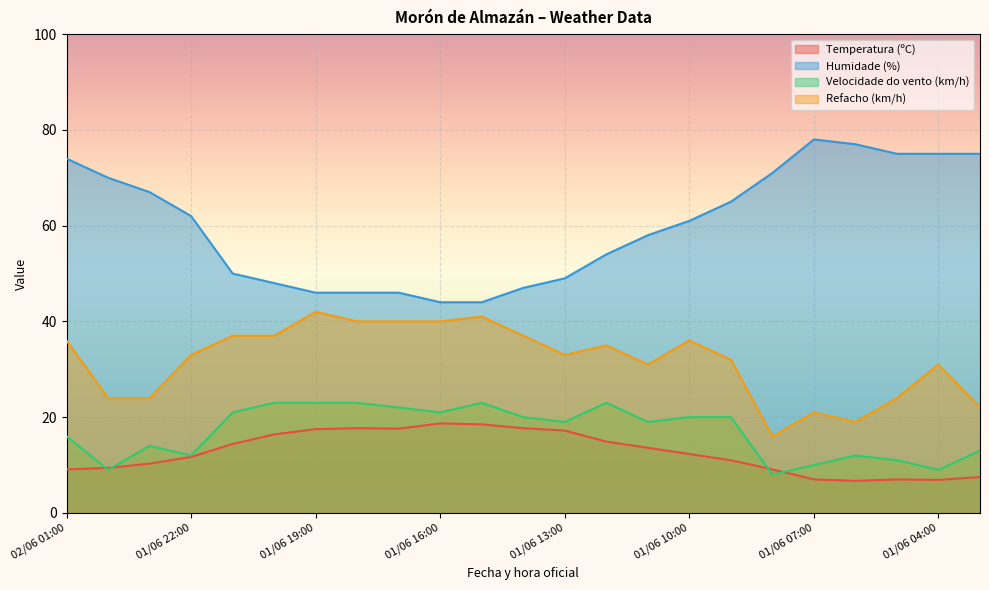

What is the minimum value shown in the chart?

6.7